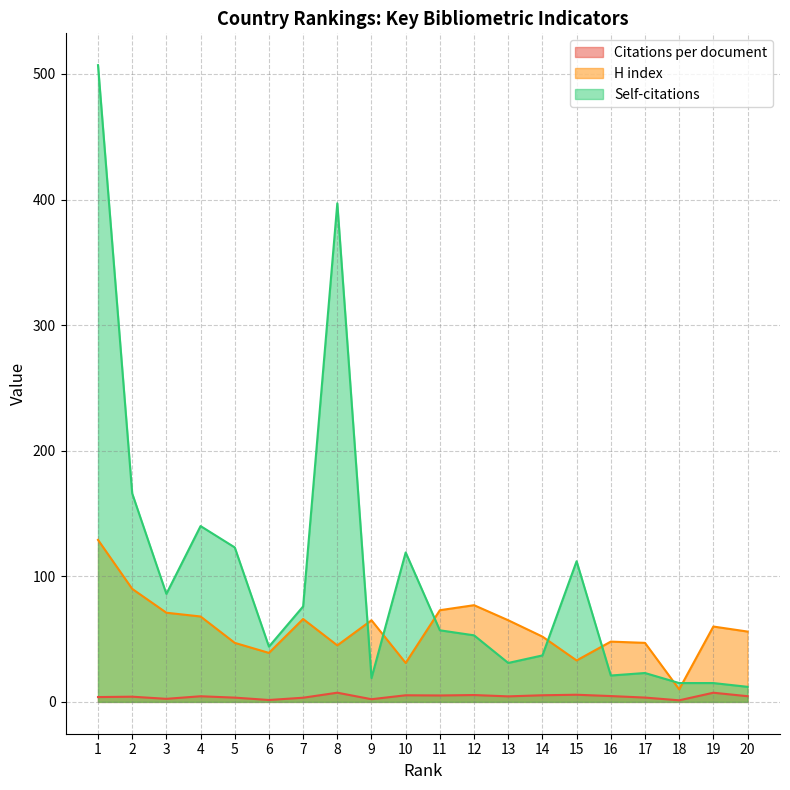

What are all the series names shown in the legend?

Citations per document, H index, Self-citations